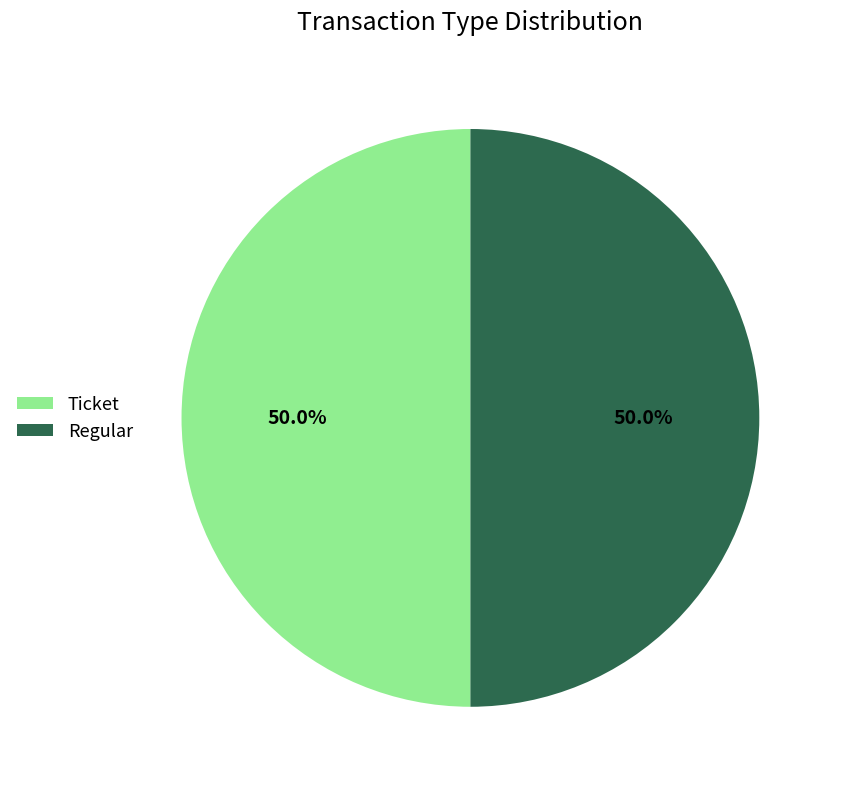

How much of the chart is everything except Ticket?

50.0%